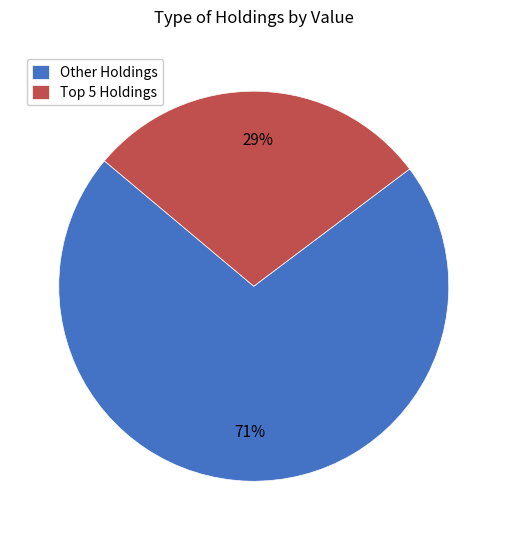

What percentage is the Other Holdings slice, to the nearest percent?

71%